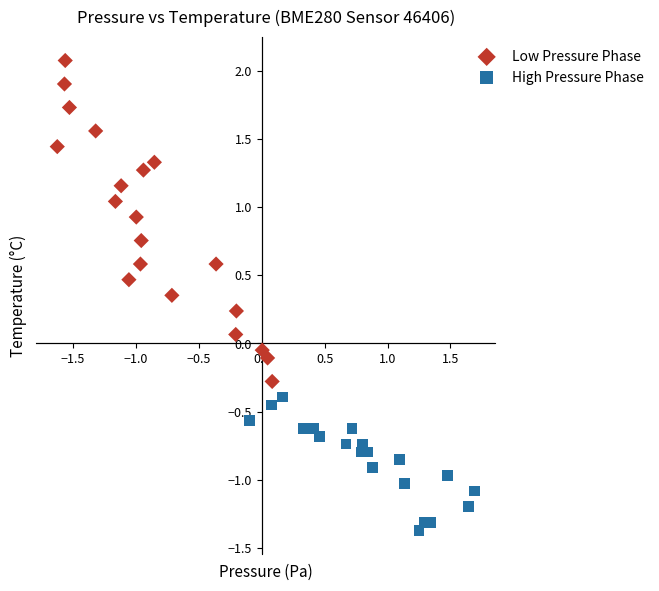

Which series has the largest Y range (max minus min)?

Low Pressure Phase